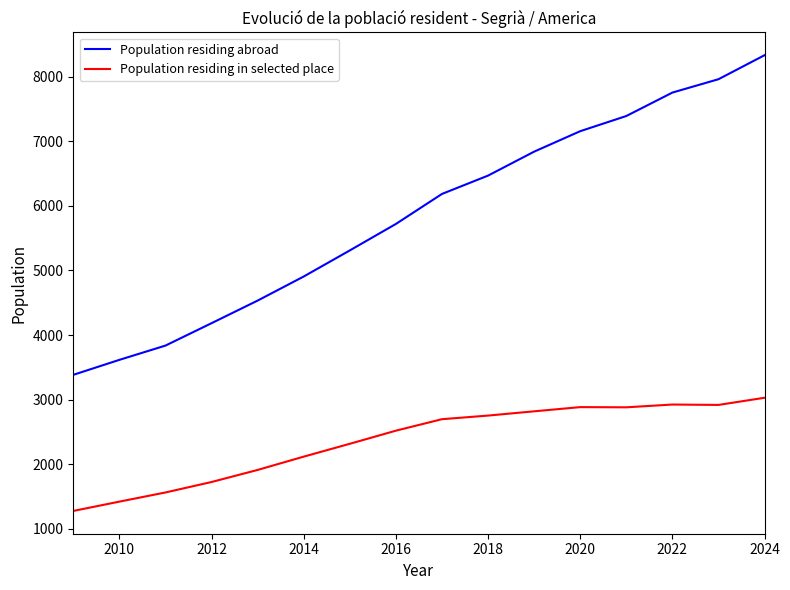

What is the maximum value for Population residing in selected place?

3028